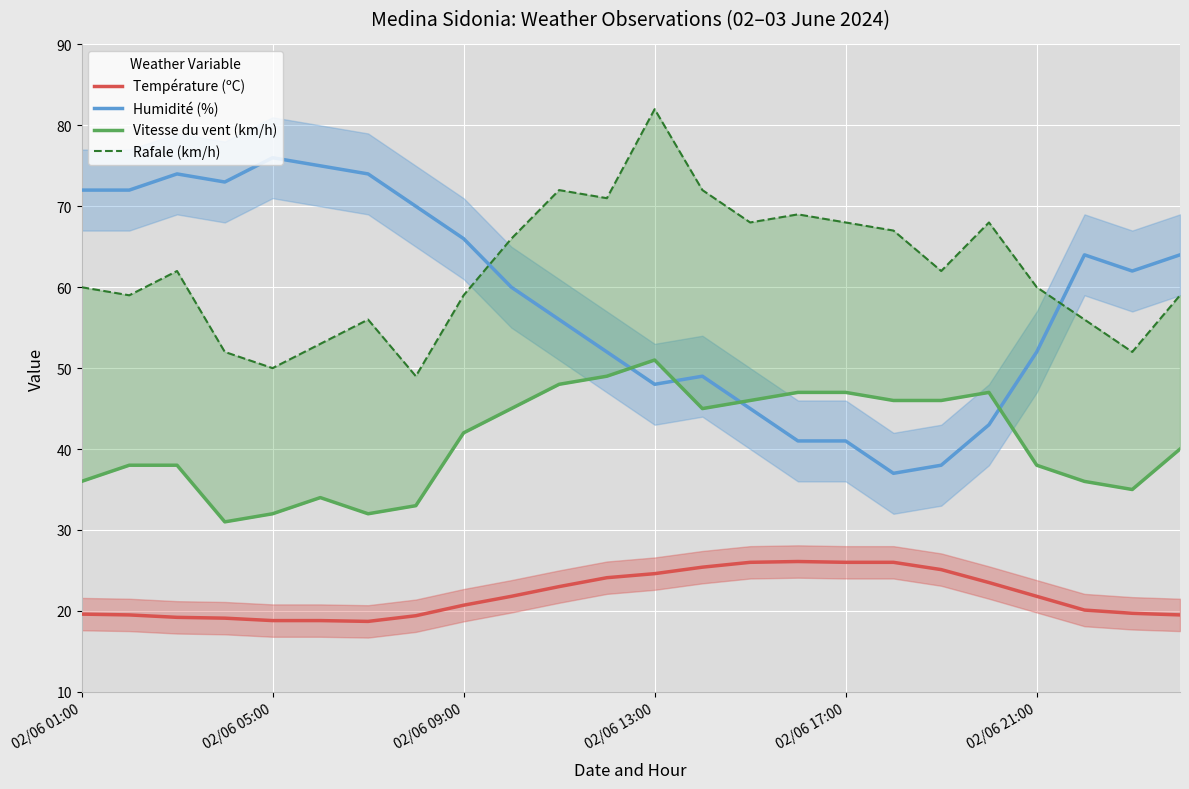

At how many categories does at least one series exceed 71?

10